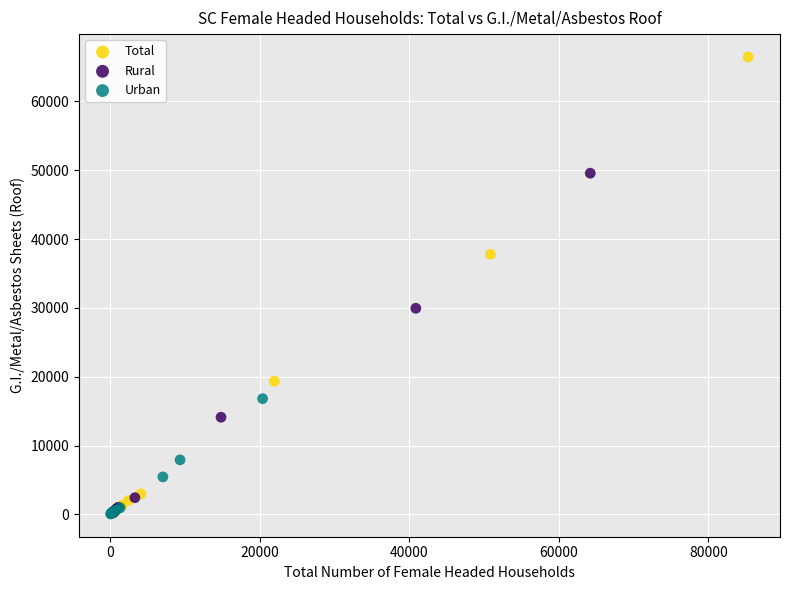

Which series contains the highest Y value?

Total